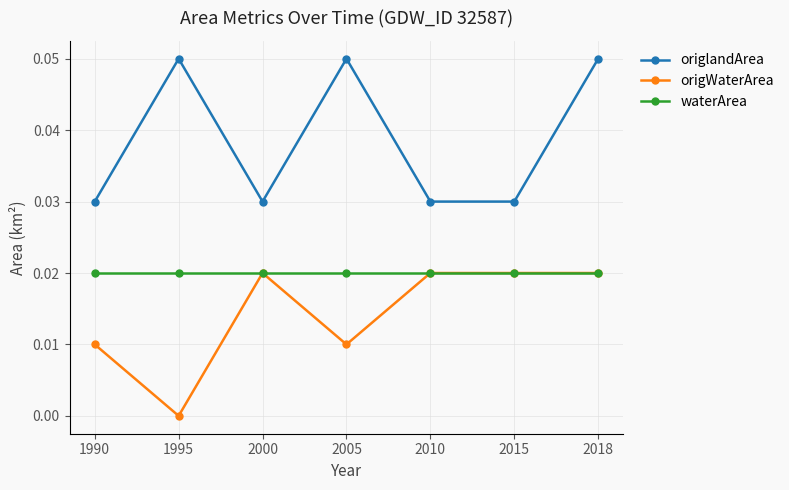

At which category is the sum across all series the highest?

2018